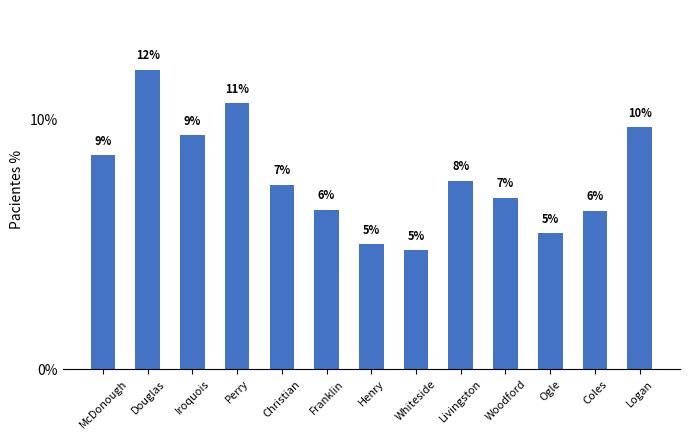

Where does the data first go above 7?

McDonough